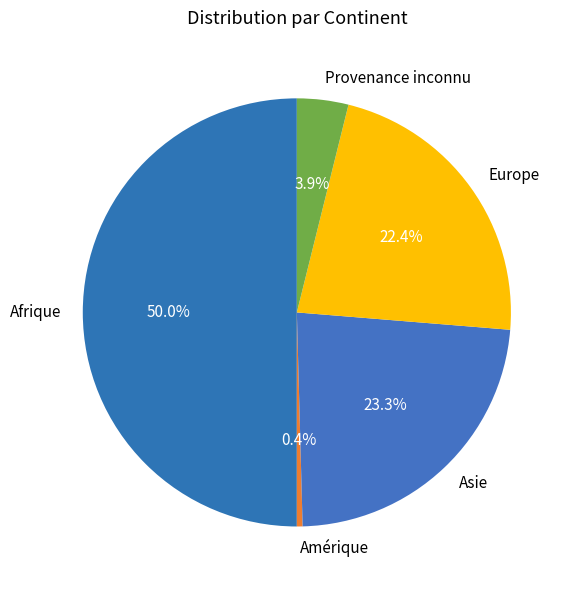

Count the number of slices in the pie.

5